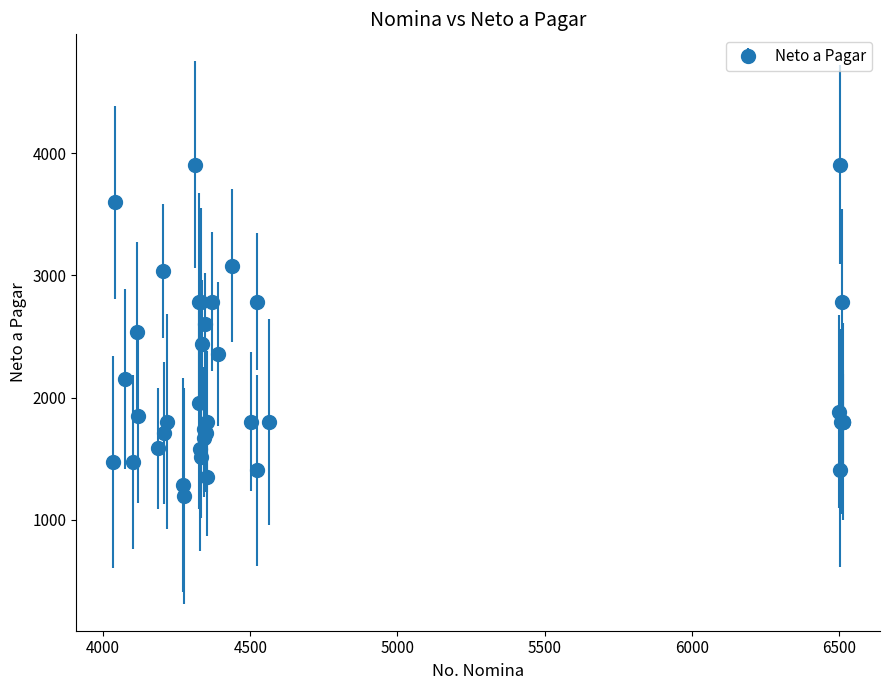

What is the value of the 40th point from the left?

1803